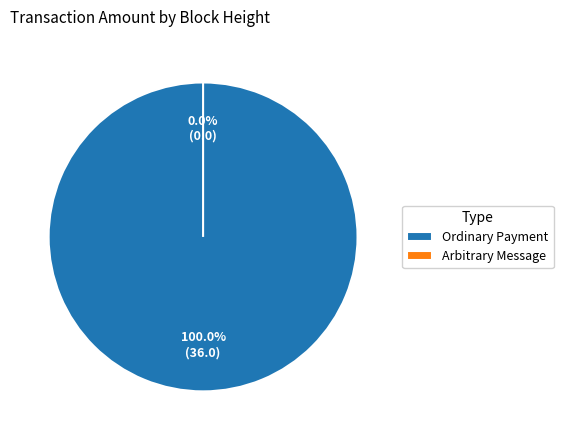

Is there a majority slice in this chart?

No